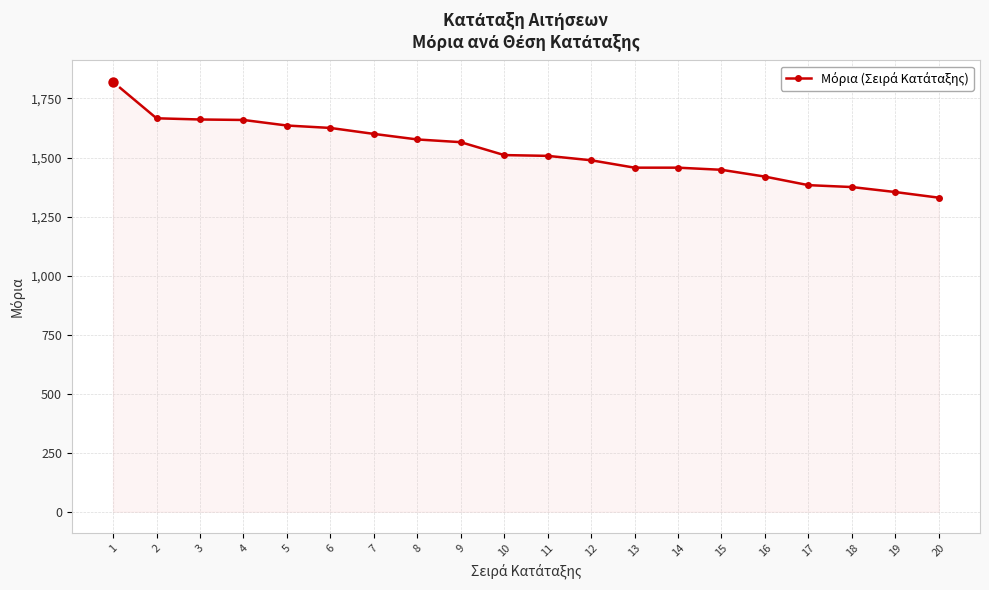

What value does the data have at 1?

1820.0